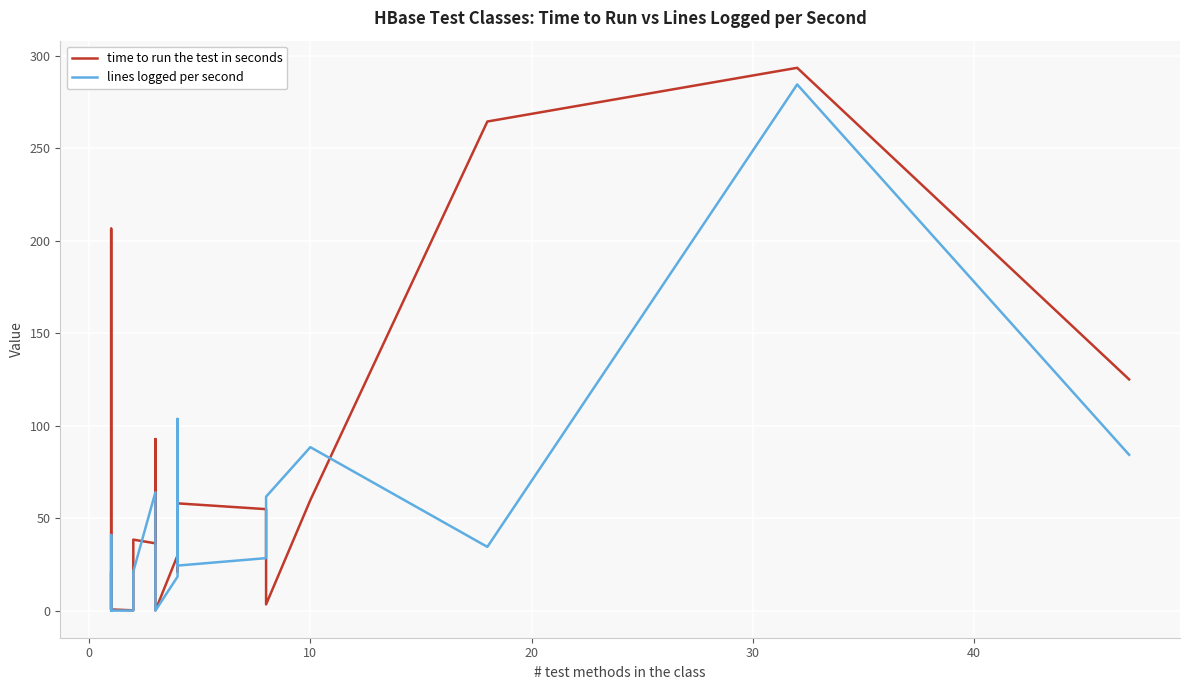

True or false: time to run the test in seconds has more than 2 interior local peaks.

True